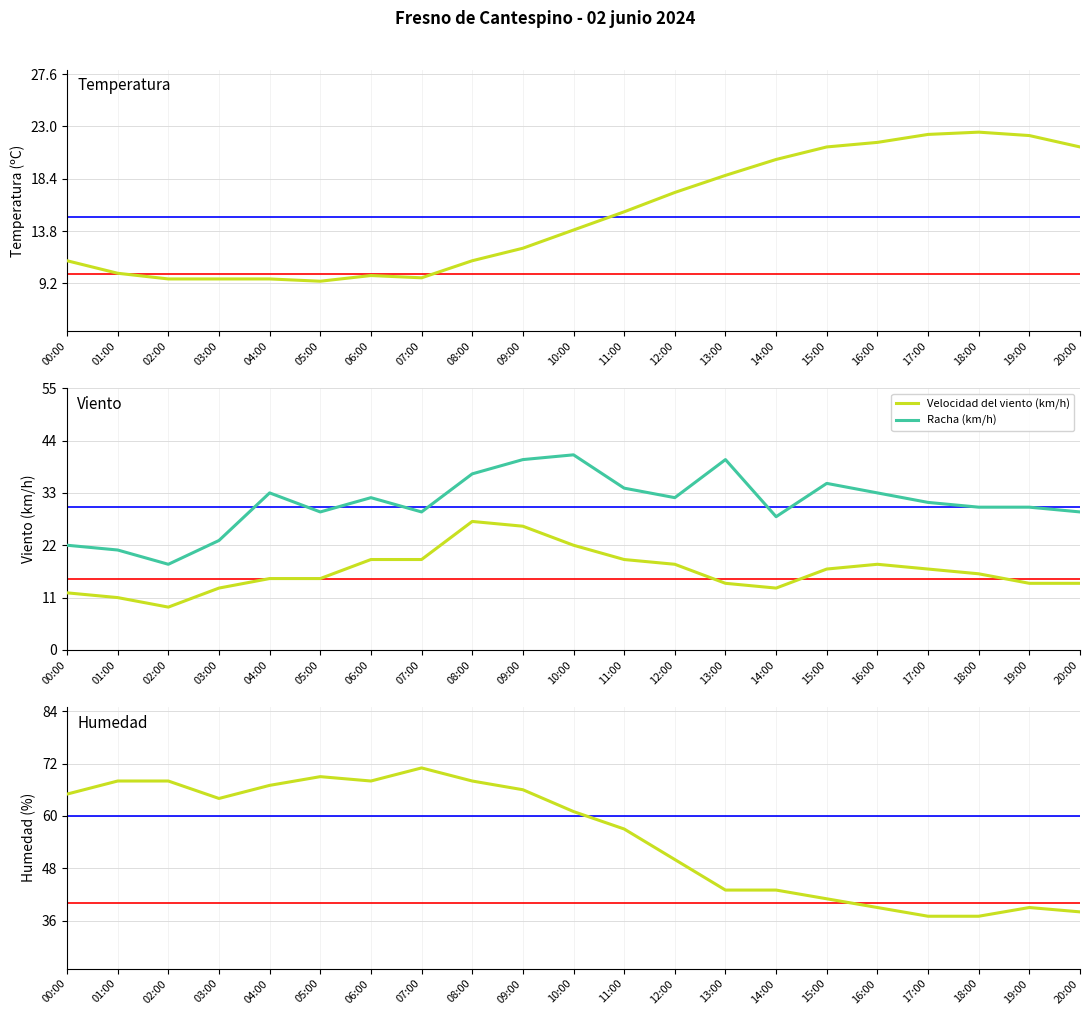

At which category is the sum across all series the highest?

09:00